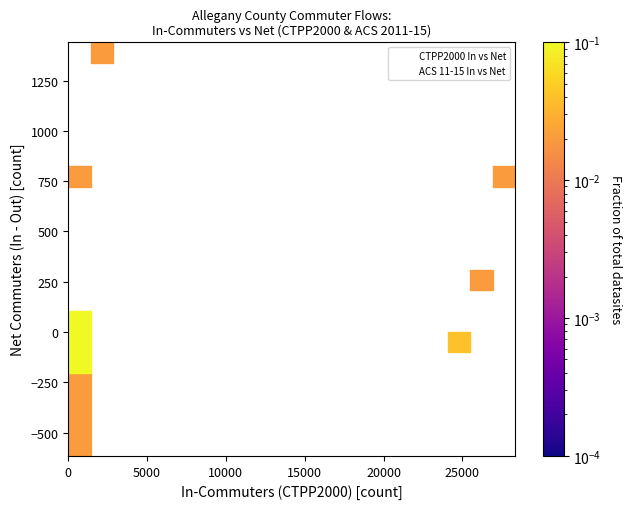

What are all the series names shown in the legend?

CTPP2000 In vs Net, ACS 11-15 In vs Net